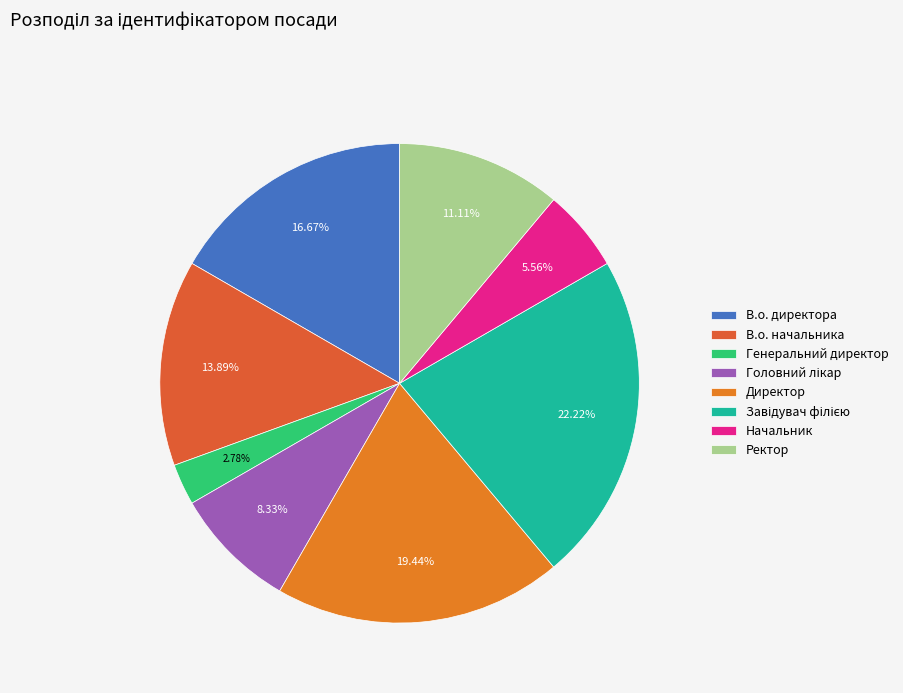

To the nearest percent, what percentage of the pie is Директор?

19%